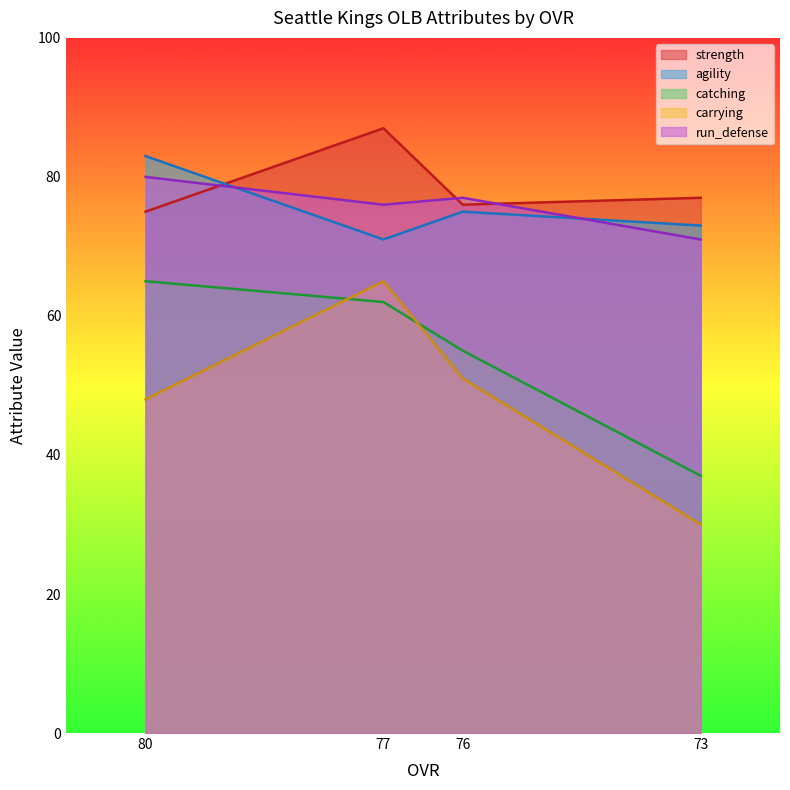

Where is the first local minimum for run_defense?

77